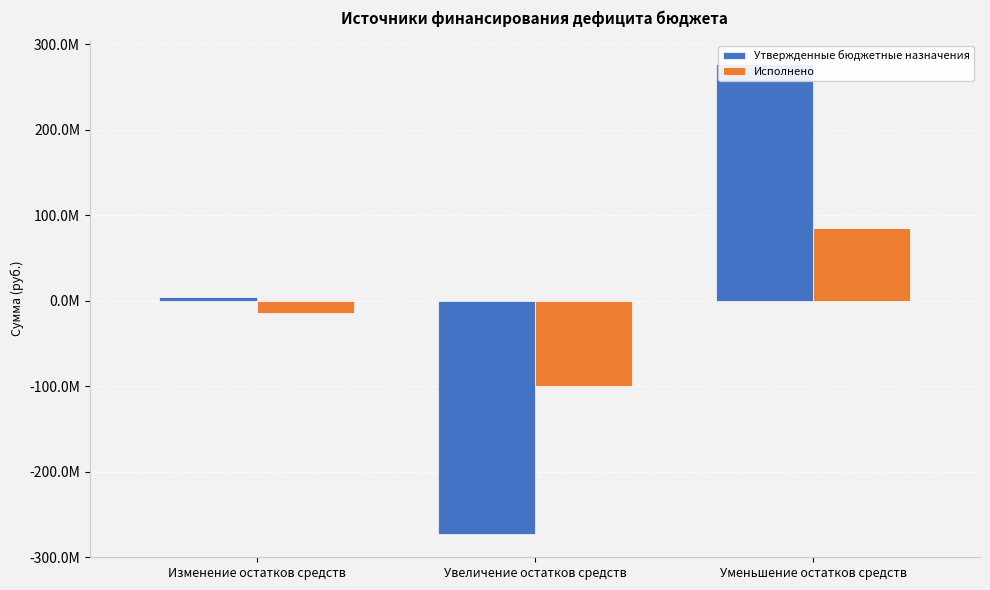

Does the chart contain stacked bars?

No